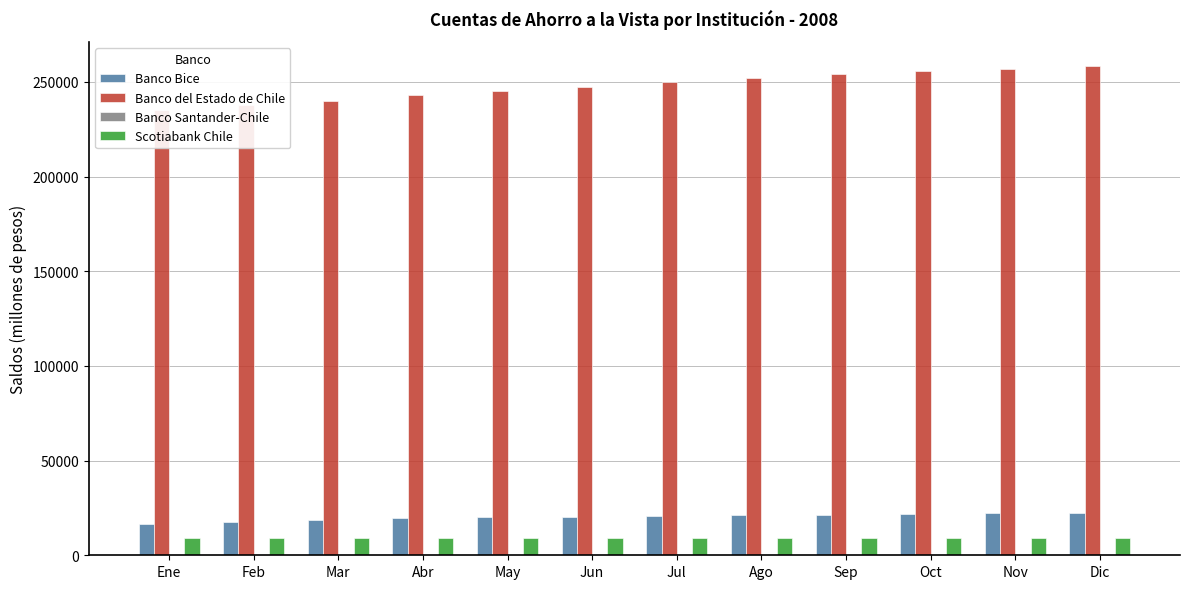

Which series has the widest spread of values?

Banco del Estado de Chile